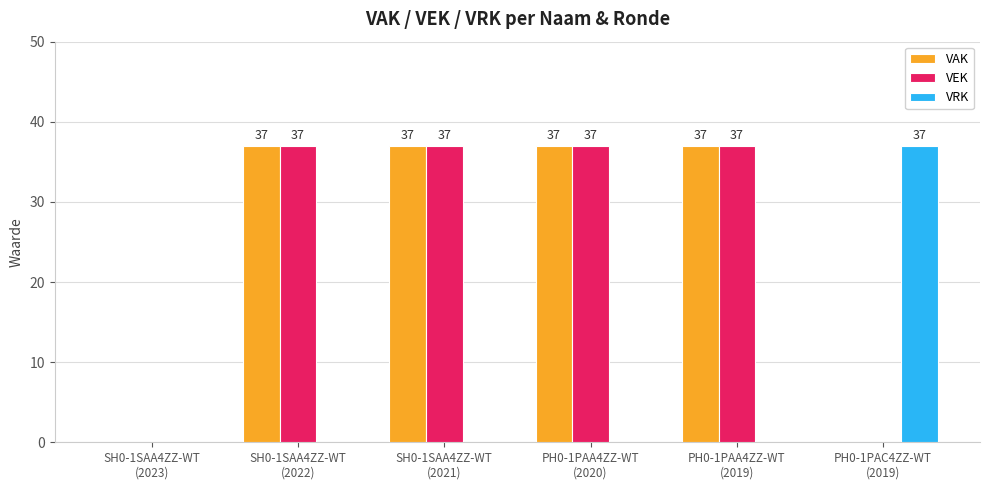

What is the greatest value displayed?

37